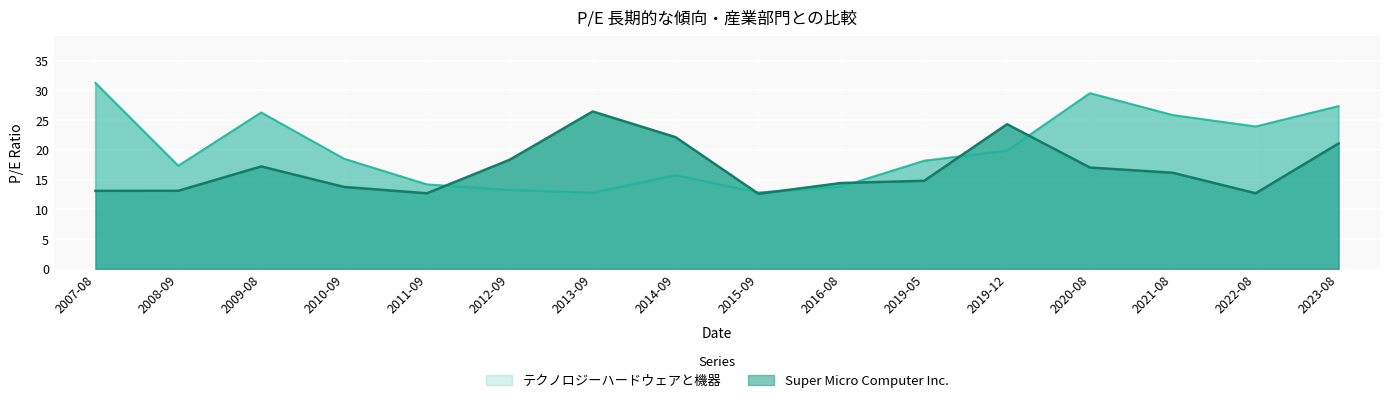

What are all the series names shown in the legend?

テクノロジーハードウェアと機器, Super Micro Computer Inc.